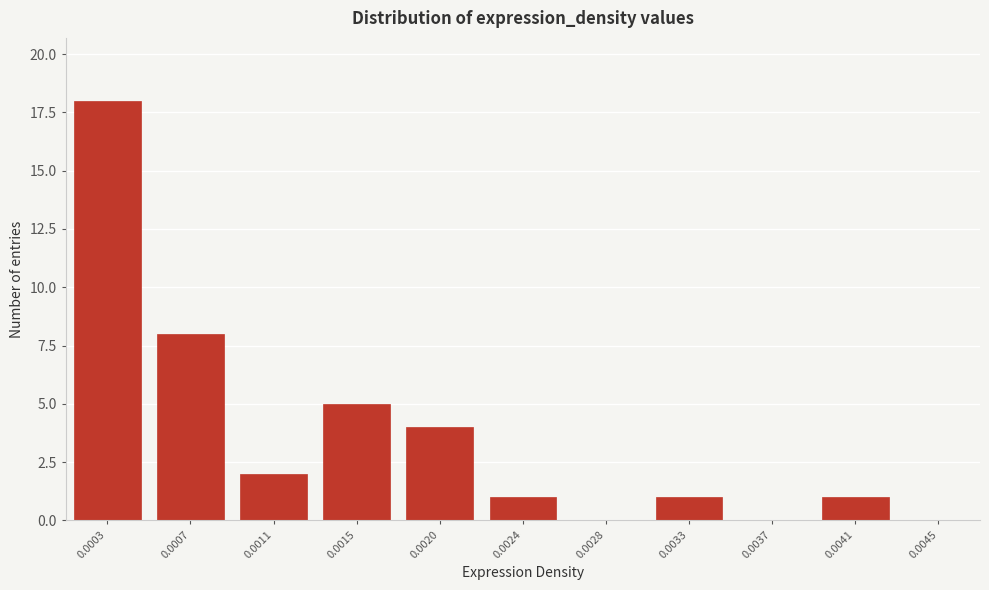

Reading left to right, list all the values displayed in this chart.

0.0003=18	0.0007=8	0.0011=2	0.0015=5	0.0020=4	0.0024=1	0.0028=0	0.0033=1	0.0037=0	0.0041=1	0.0045=0